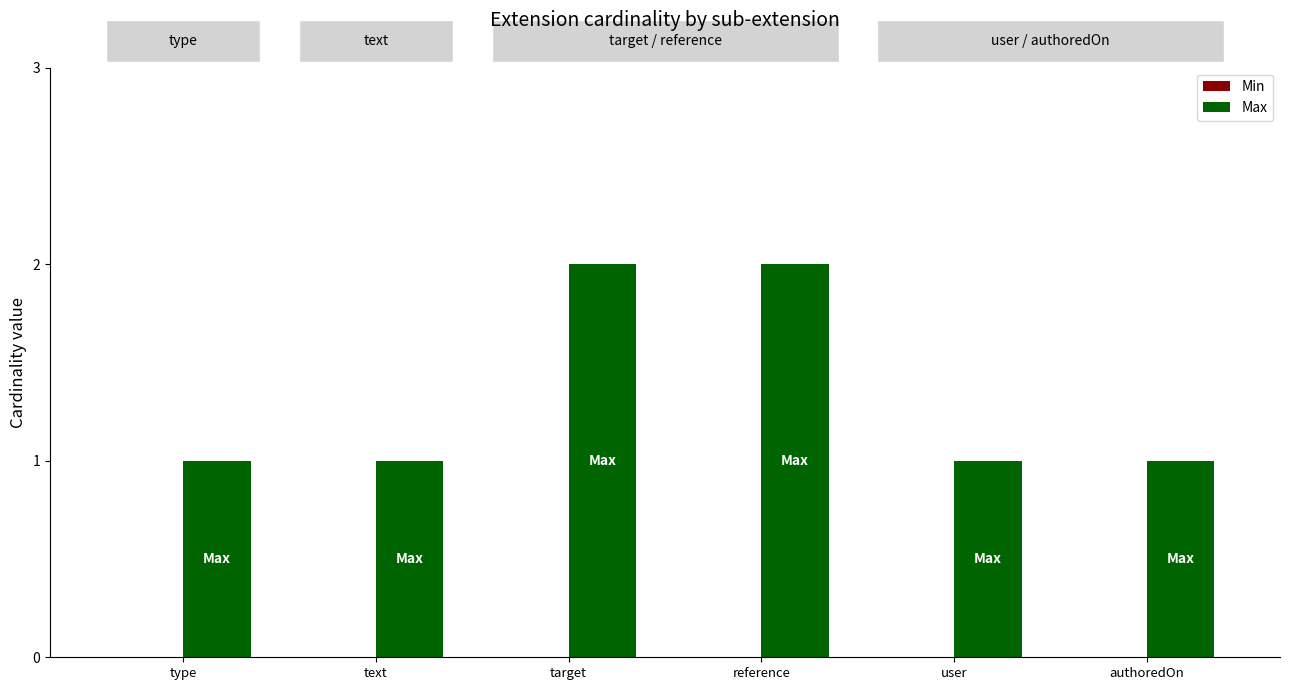

The chart shows a value of 2 at target. True or false?

True